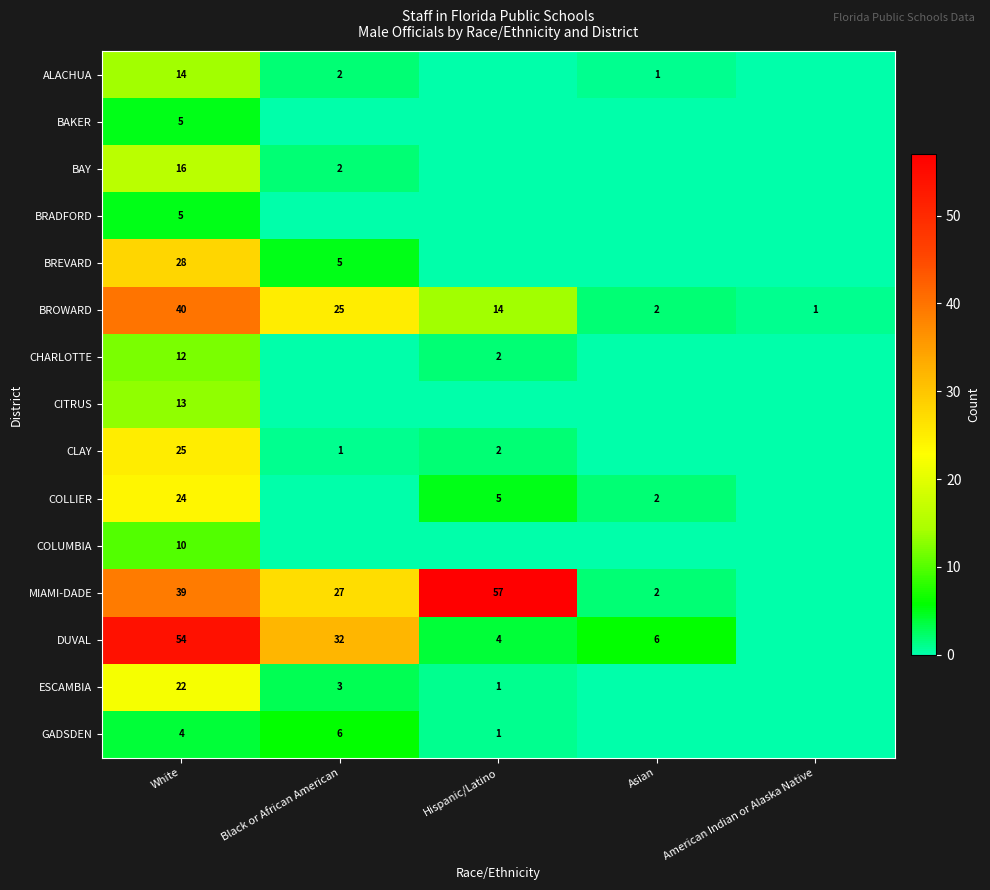

Is it true that COLLIER equals 42 at White?

False